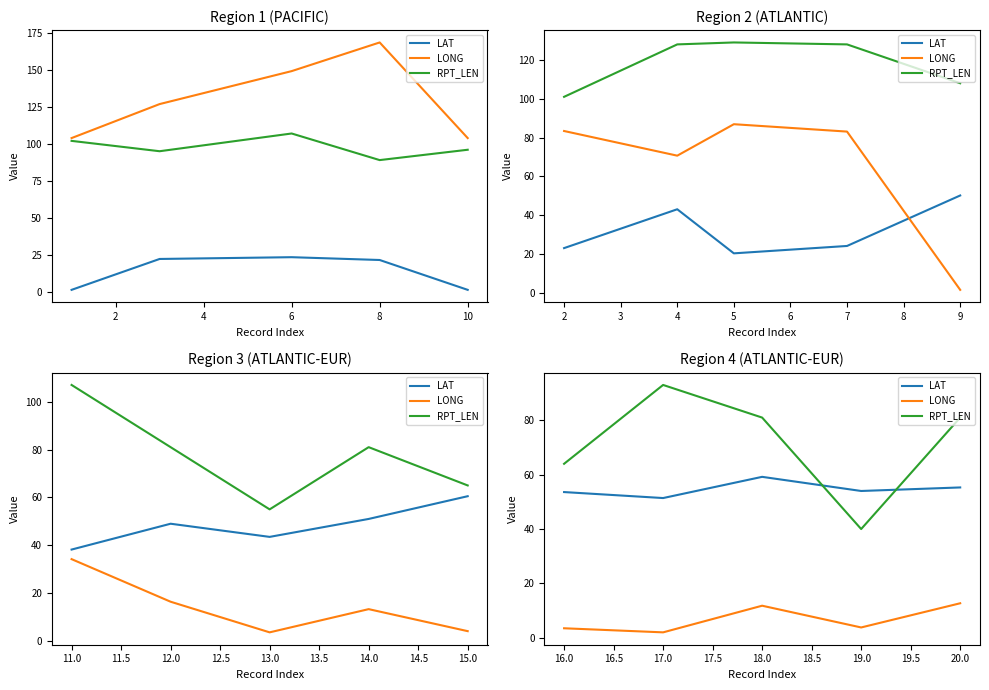

Is it true that LONG equals 18.5 at 18.0?

False